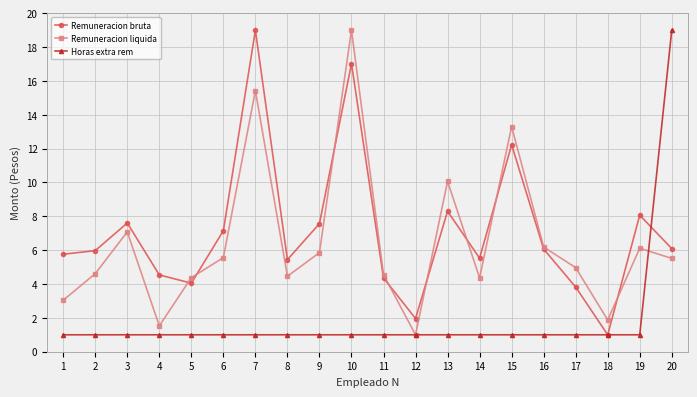

The value of Remuneracion liquida at 18 is 2.7. True or false?

False